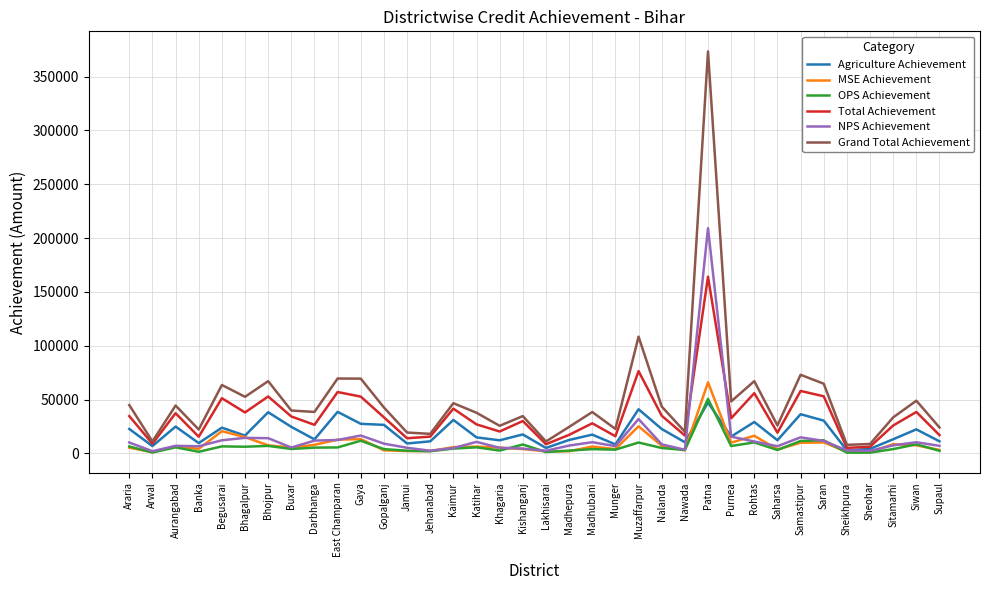

Rank the series by their maximum value, from highest to lowest.

Grand Total Achievement, NPS Achievement, Total Achievement, MSE Achievement, OPS Achievement, Agriculture Achievement